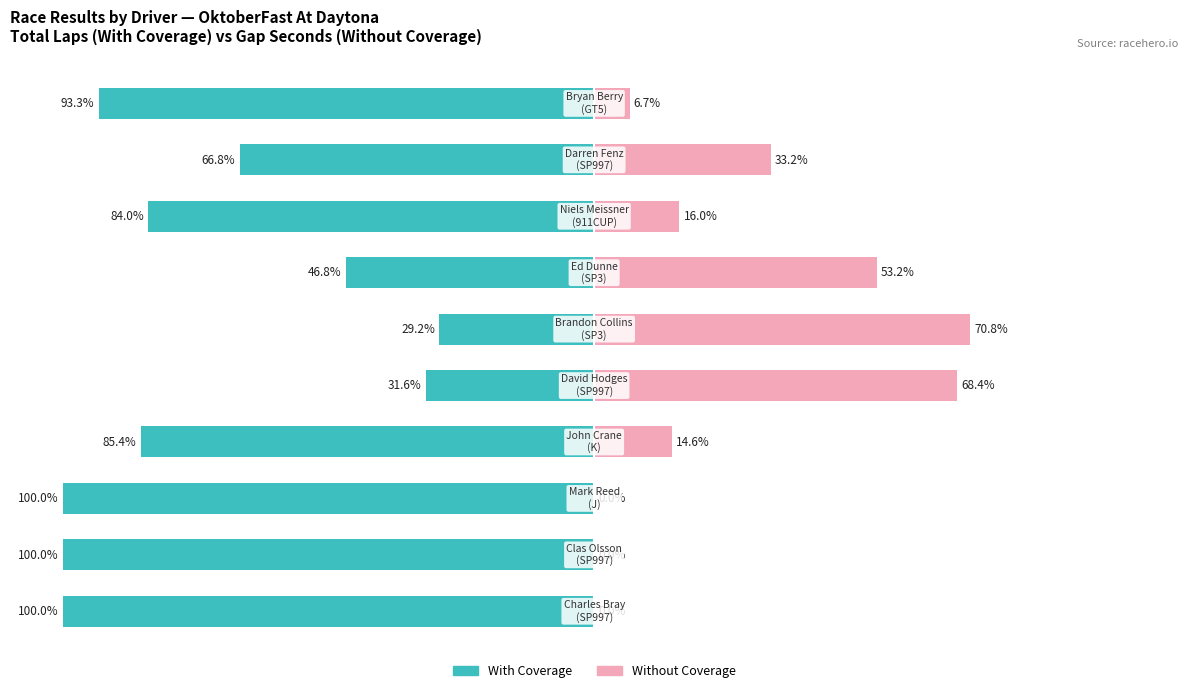

Reading left to right, list all the values displayed in this chart.

With Coverage: −125=-100.0	−100=-100.0	−75=-100.0	−50=-85.4	−25=-31.6	0=-29.2	25=-46.8	50=-84.0	75=-66.8	100=-93.3
Without Coverage: −125=0.0	−100=0.0	−75=0.0	−50=14.6	−25=68.4	0=70.8	25=53.2	50=16.0	75=33.2	100=6.7